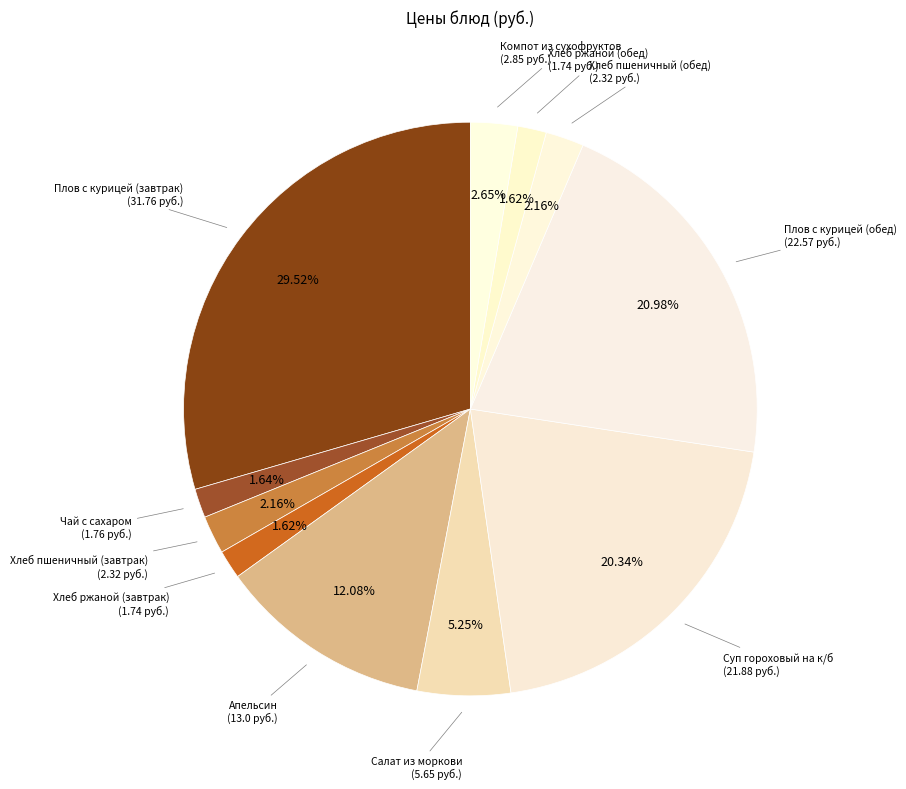

How many segments does this pie chart have?

11